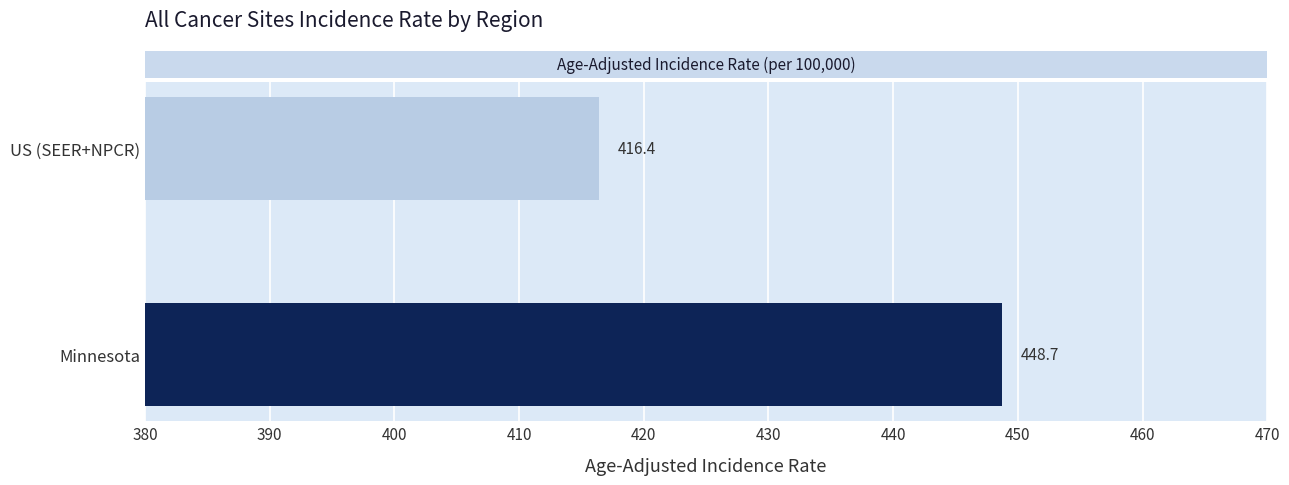

The chart shows a value of 416.4 at US (SEER+NPCR). True or false?

True